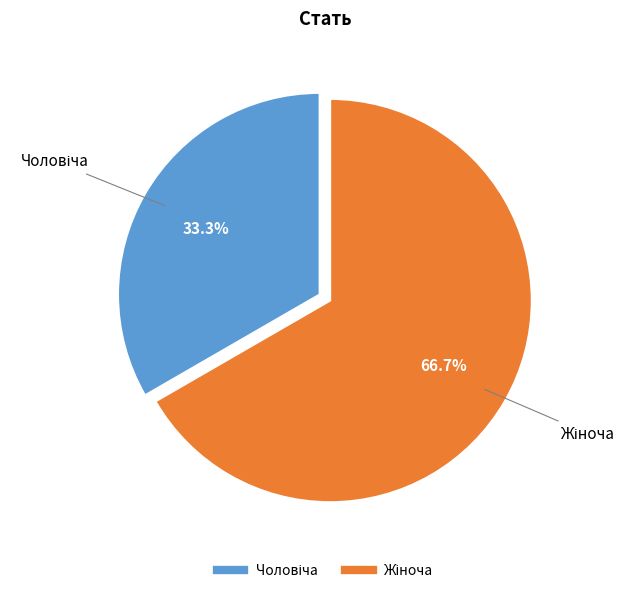

Is there a majority slice in this chart?

Yes